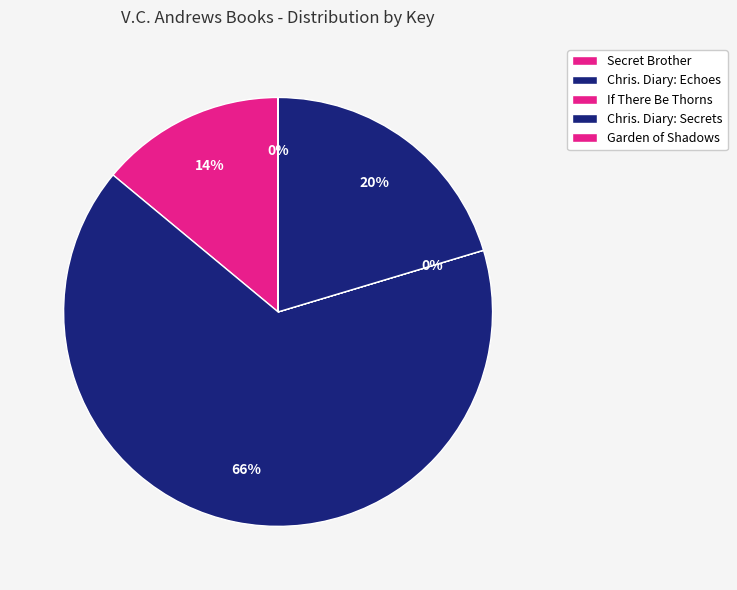

What is the smallest slice in the pie chart?

Garden of Shadows